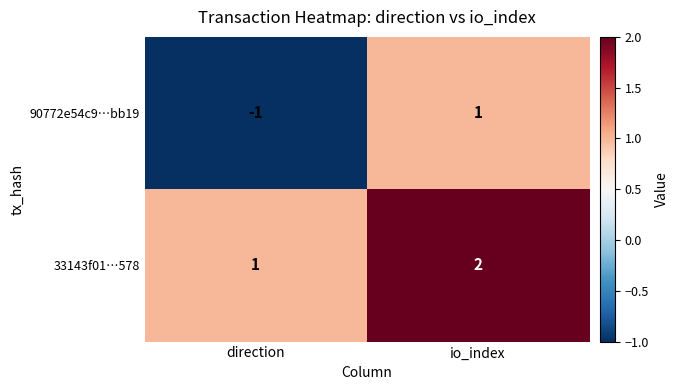

At which label is 33143f01…578 closest to 1?

direction